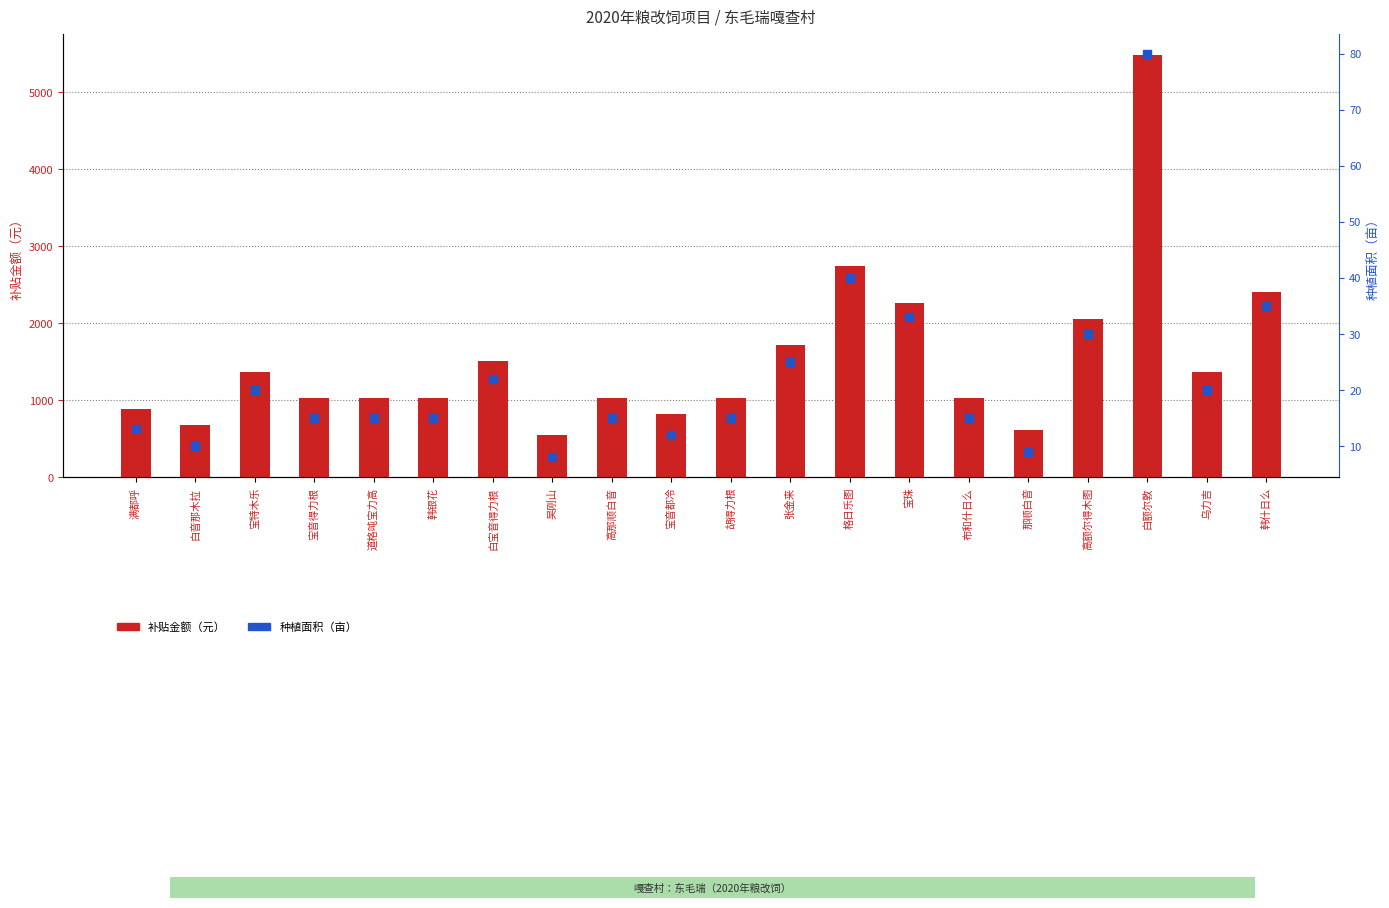

Which series has the largest total across all categories?

补贴金额（元）